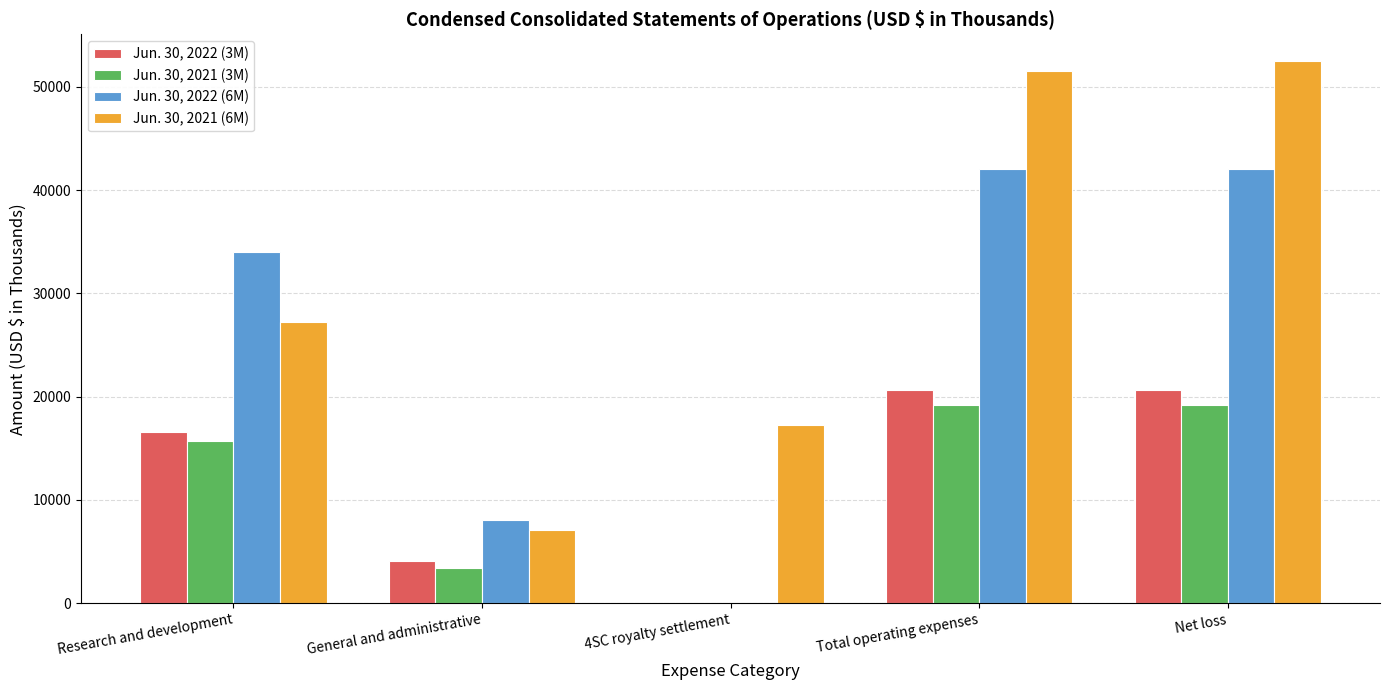

How many positive values does the Jun. 30, 2022 (3M) series have?

4